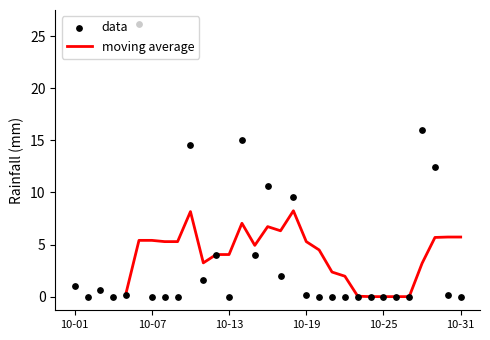

Which series contains the highest Y value?

data